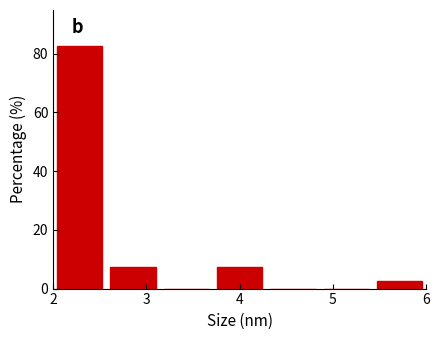

What is the height of the bar covering 5.4 to 6.0 on the x-axis? Neither the bar edges nor the heights are printed on the chart, so give them approximately, as read against the axes.

2